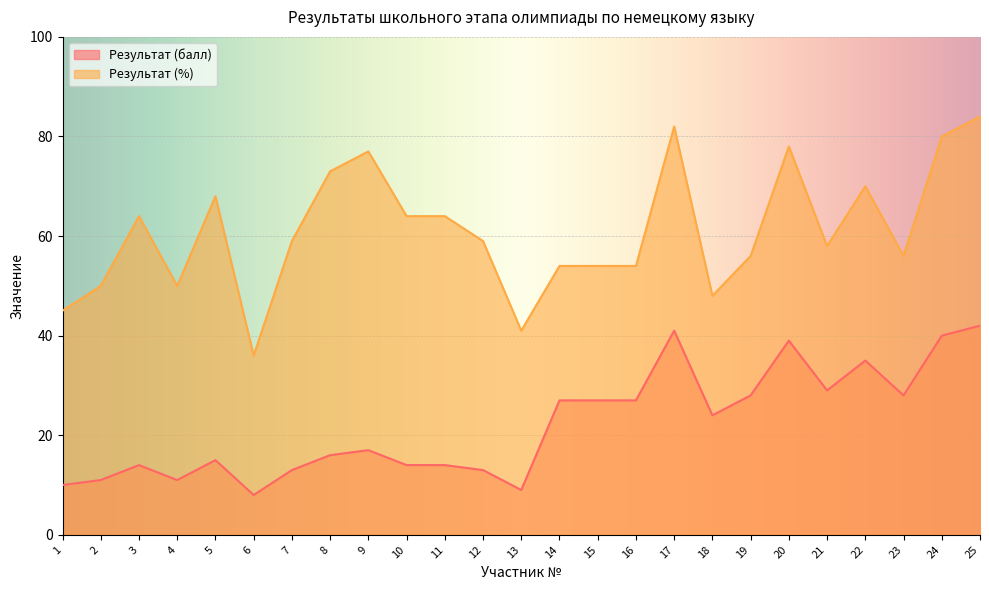

True or false: Результат (%) and Результат (балл) cross at least once.

False